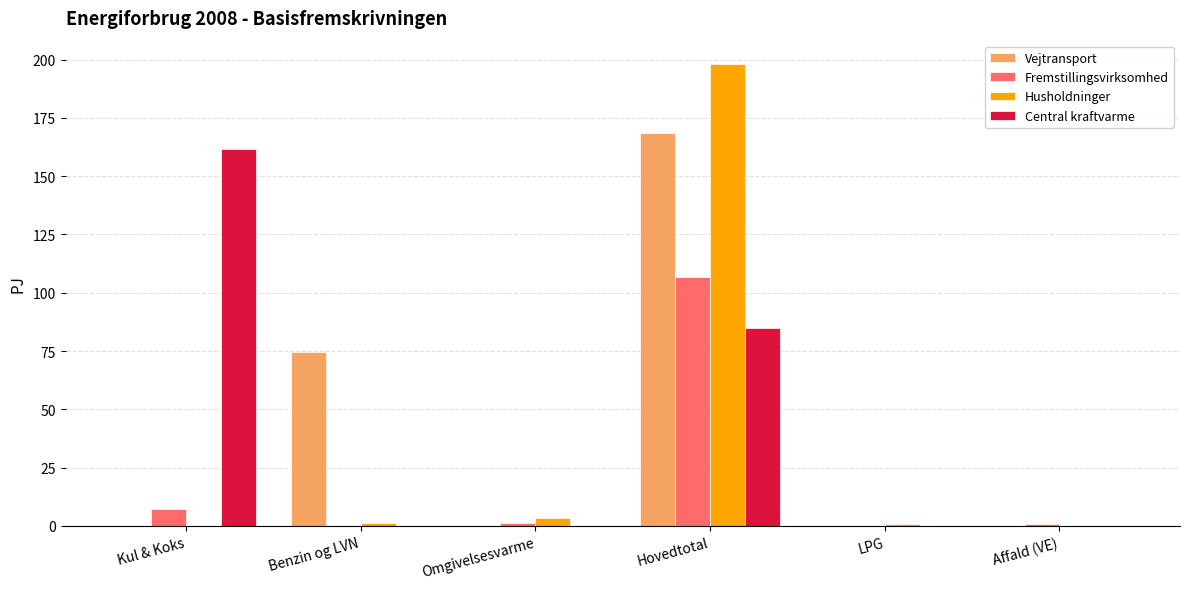

What is the maximum value shown in the chart?

198.2